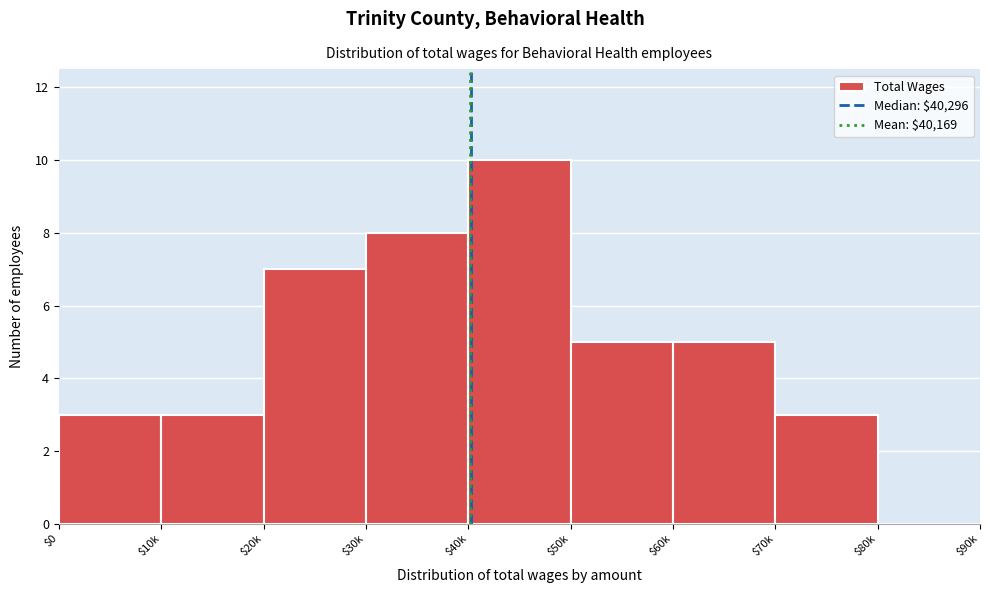

Which label corresponds to the largest value in the chart?

$40k